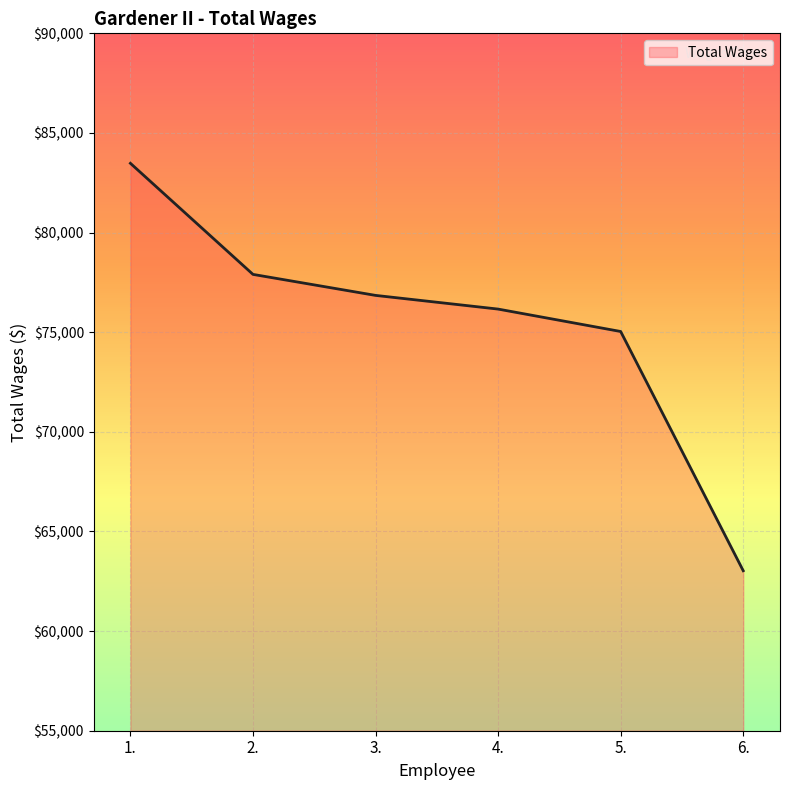

Reading right to left, list all the values displayed in this chart.

63029	75036	76161	76848	77902	83477